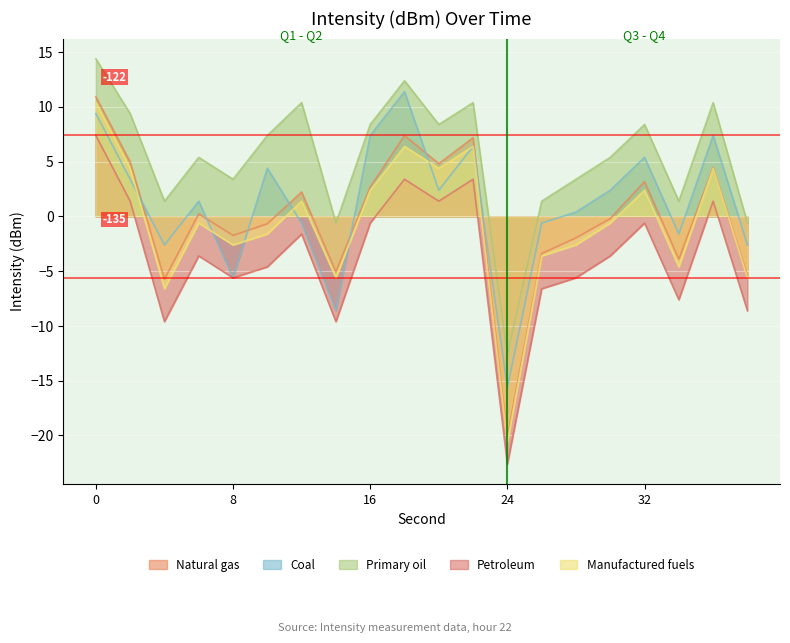

What is the sum of all Primary oil values?

108.0